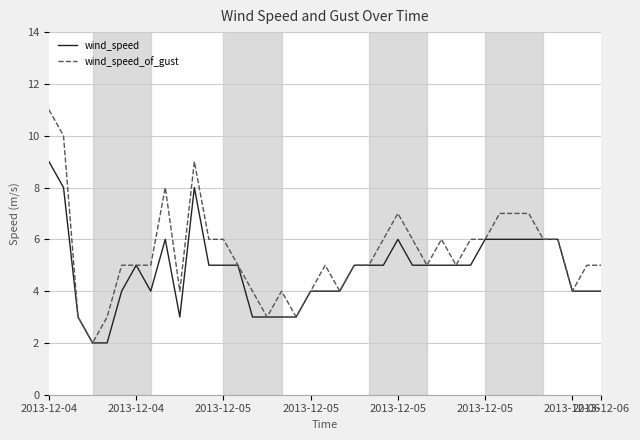

What is the minimum value for wind_speed_of_gust?

2